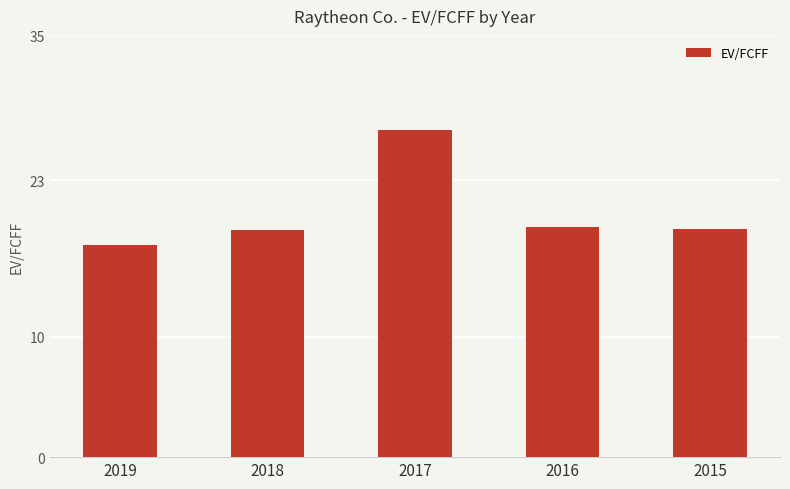

What is the change in value from 2019 to 2018?

+1.2